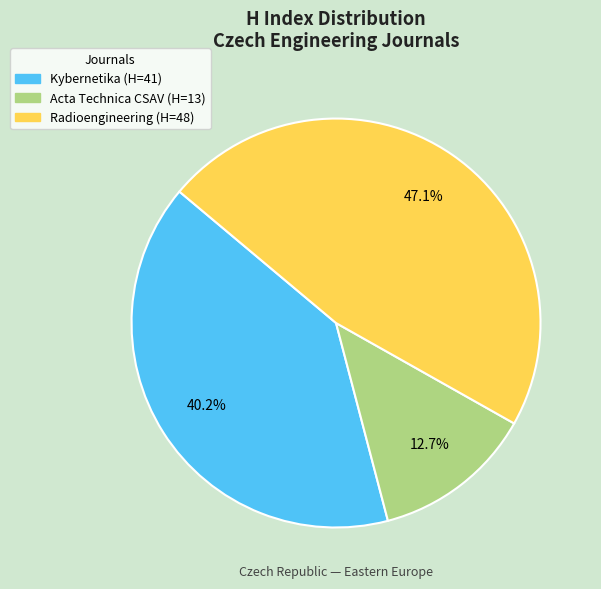

The Kybernetika slice represents 40% of the pie. True or false?

True